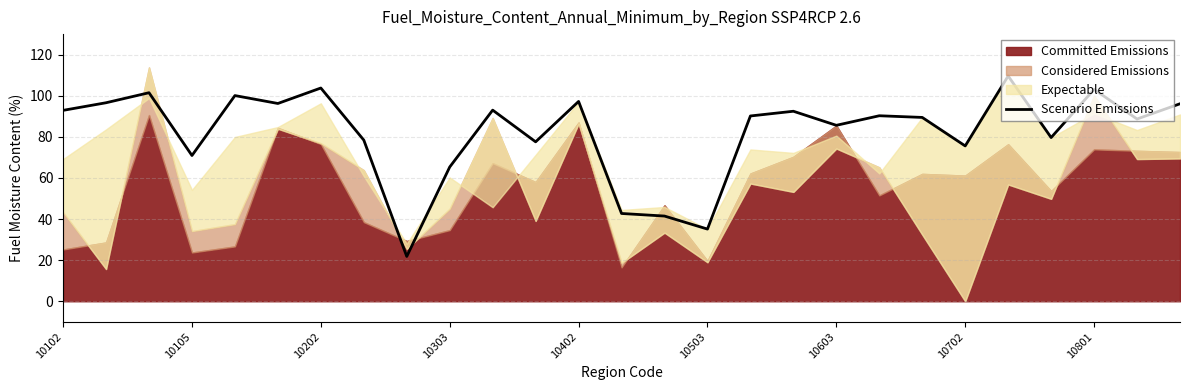

What is the lowest value of the Scenario Emissions series?

21.8